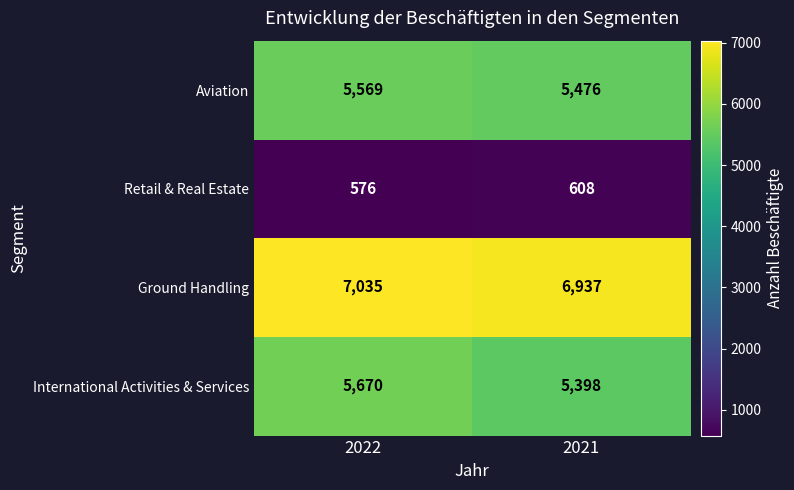

List the series in order of their peak value, lowest first.

Retail & Real Estate, Aviation, International Activities & Services, Ground Handling